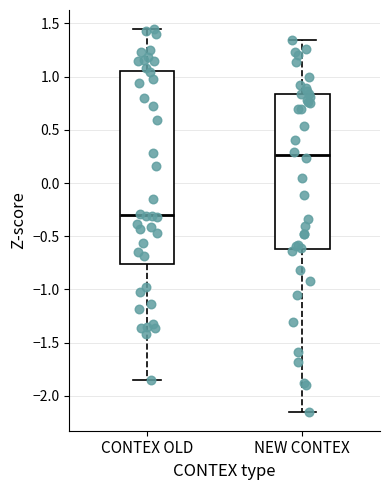

Which box's median line is the lowest?

CONTEX OLD